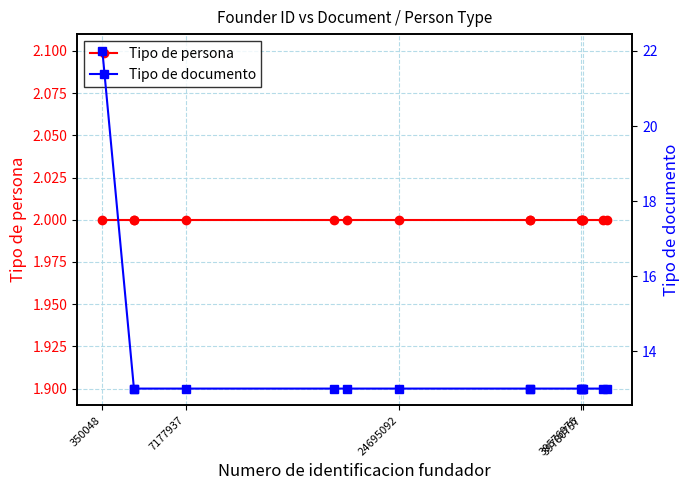

At 39780757, list the series in order from smallest to largest.

Tipo de persona, Tipo de documento